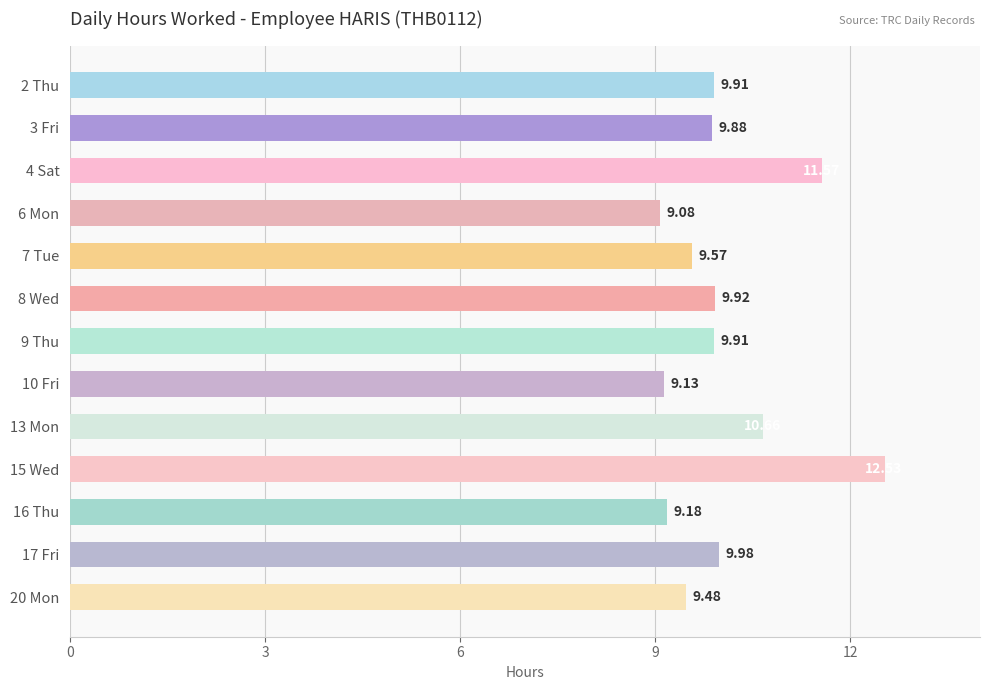

What is the ratio of the value at 2 Thu to the value at 6 Mon?

1.1